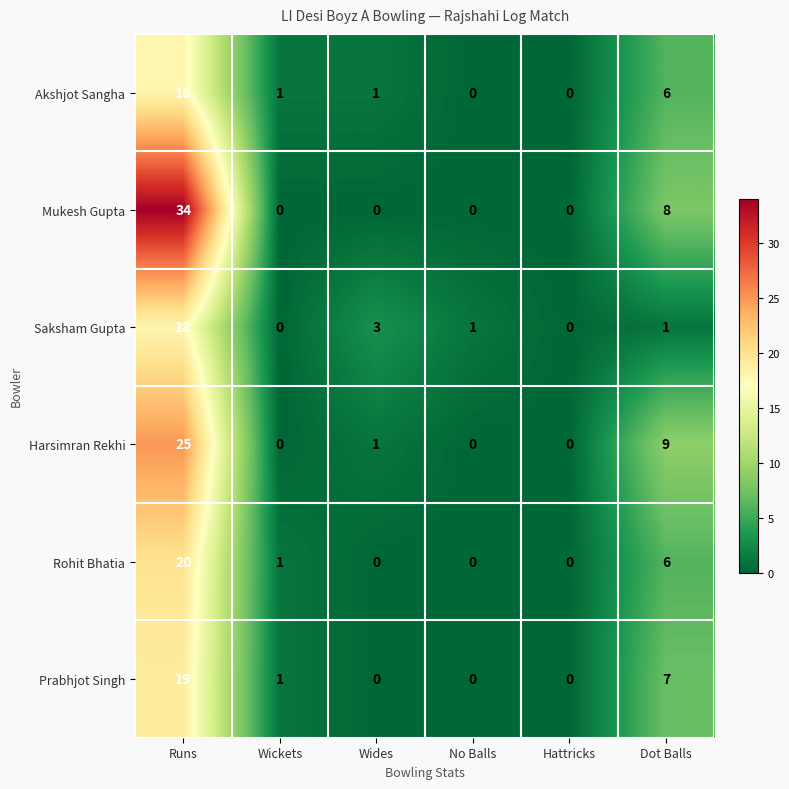

Which series has the largest range (max minus min)?

Mukesh Gupta